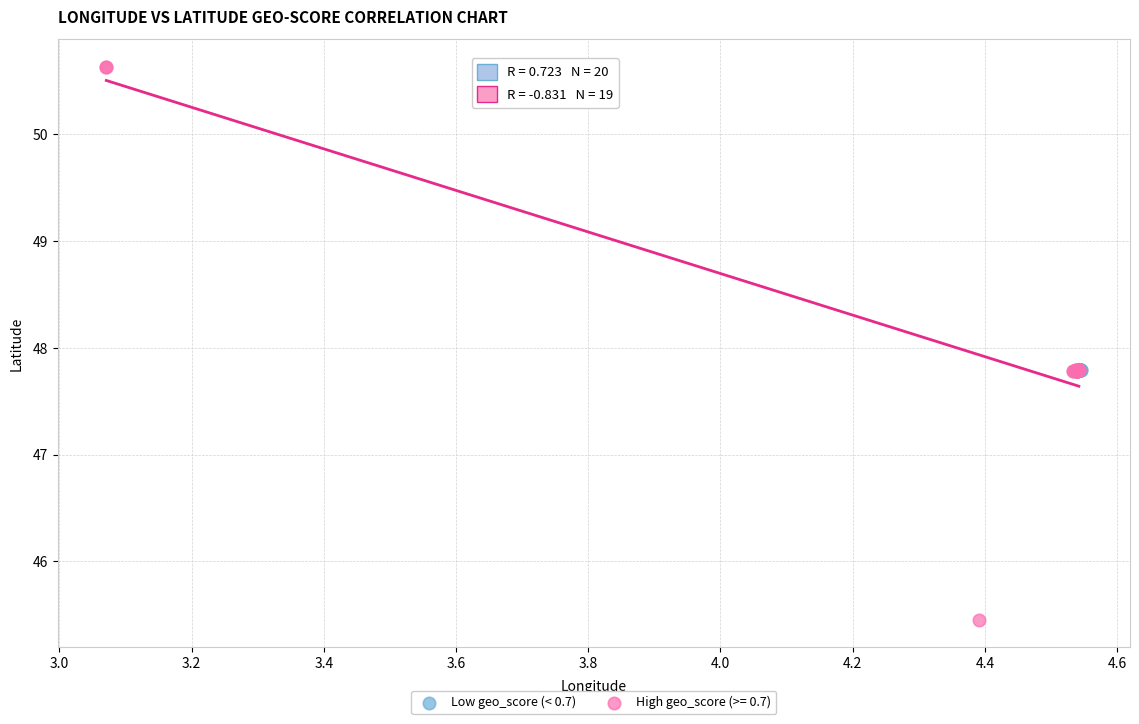

Which series contains the highest Y value?

High geo_score (>= 0.7)